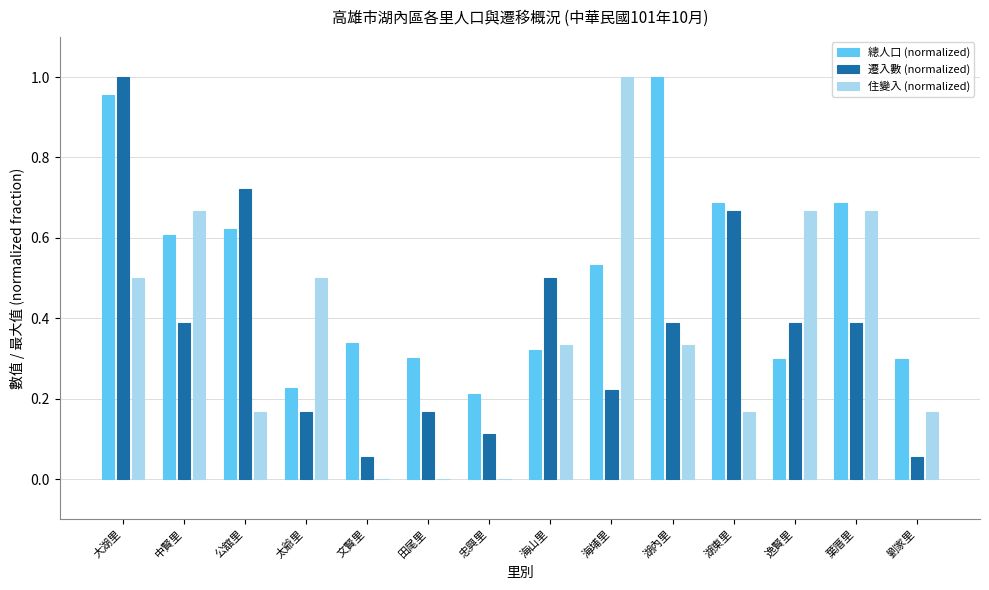

Which series has the largest total across all categories?

總人口 (normalized)